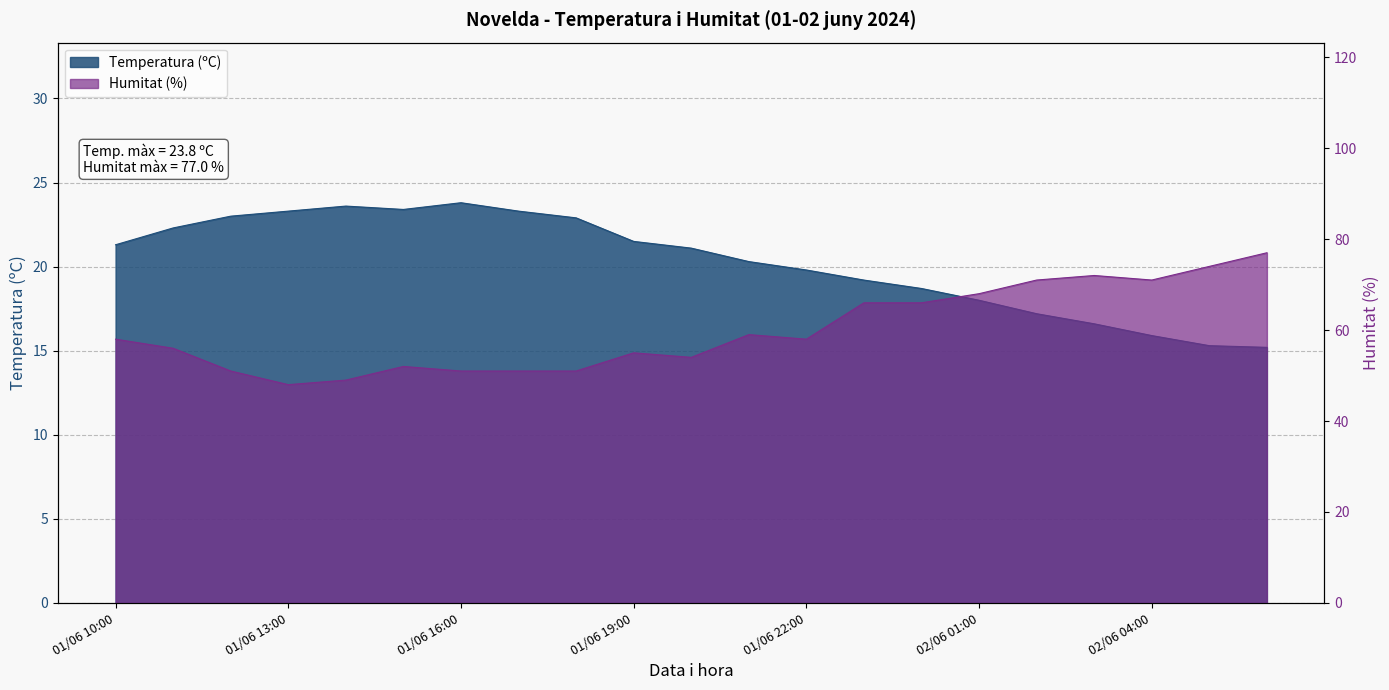

True or false: Humitat (%) and Temperatura (ºC) cross at least once.

False